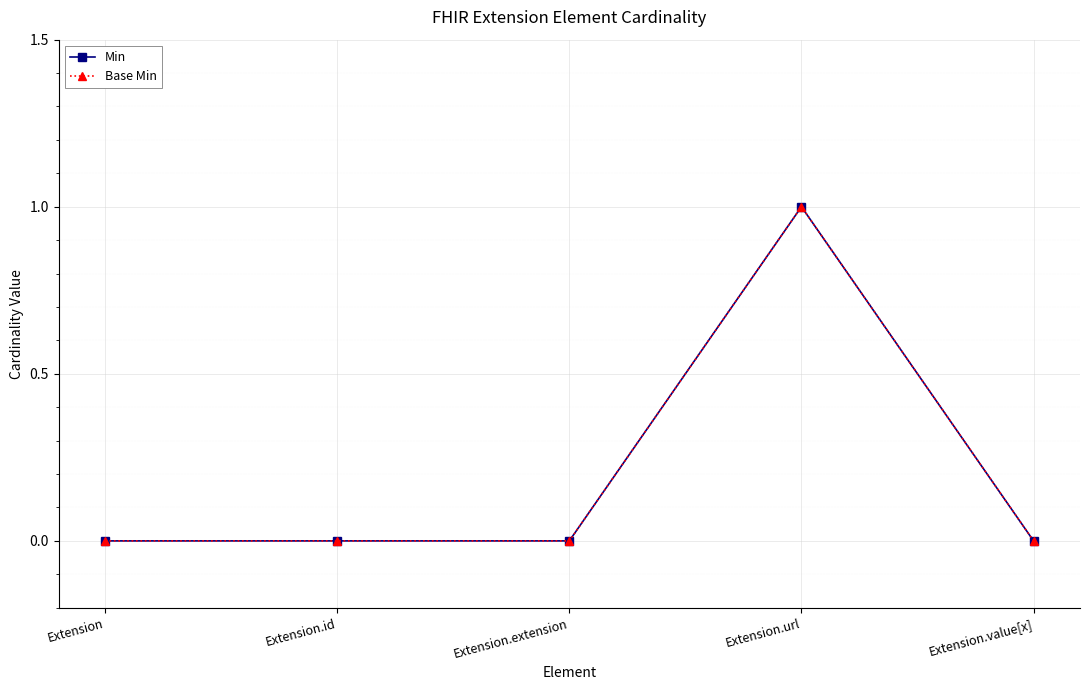

Where is Base Min nearest to the value 0?

Extension